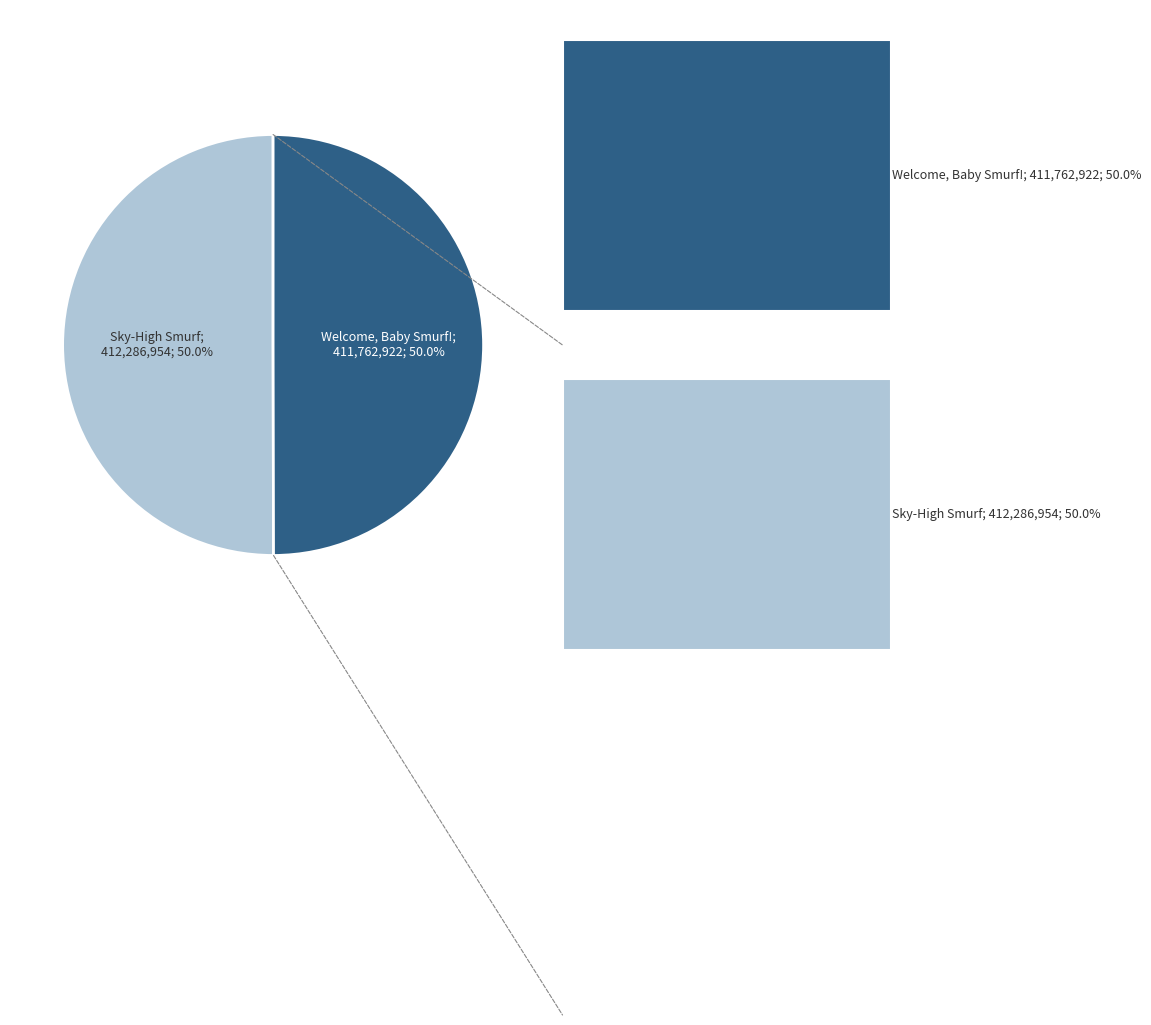

To the nearest percent, what portion does Welcome, Baby Smurf! (Result 2) represent?

50%